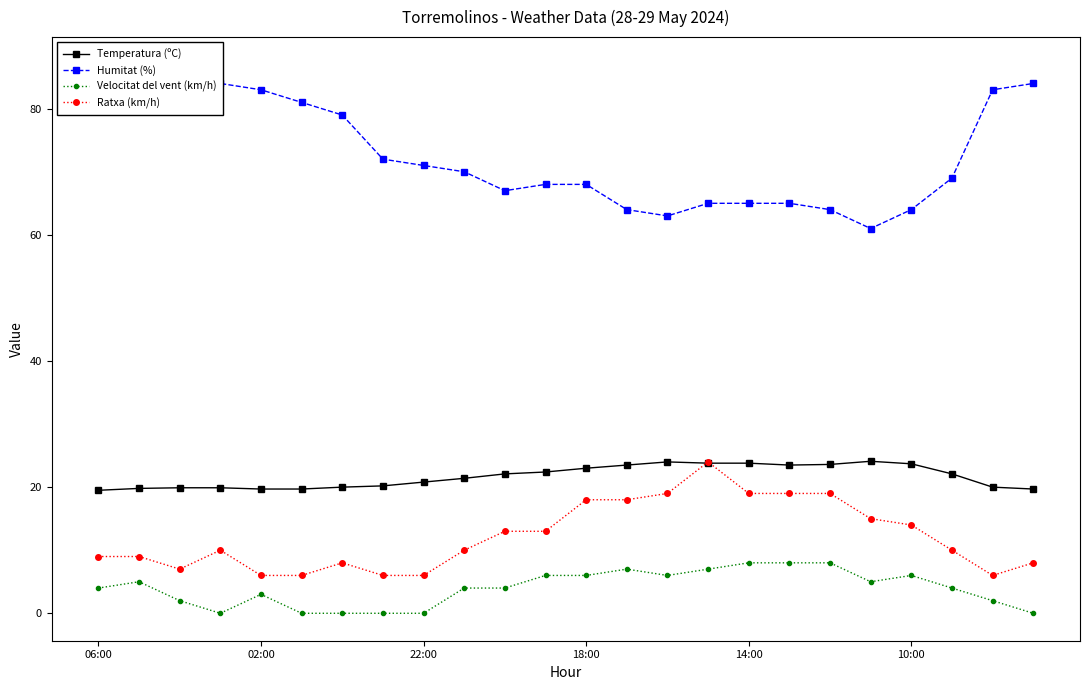

How many Velocitat del vent (km/h) values are between 2 and 6?

13